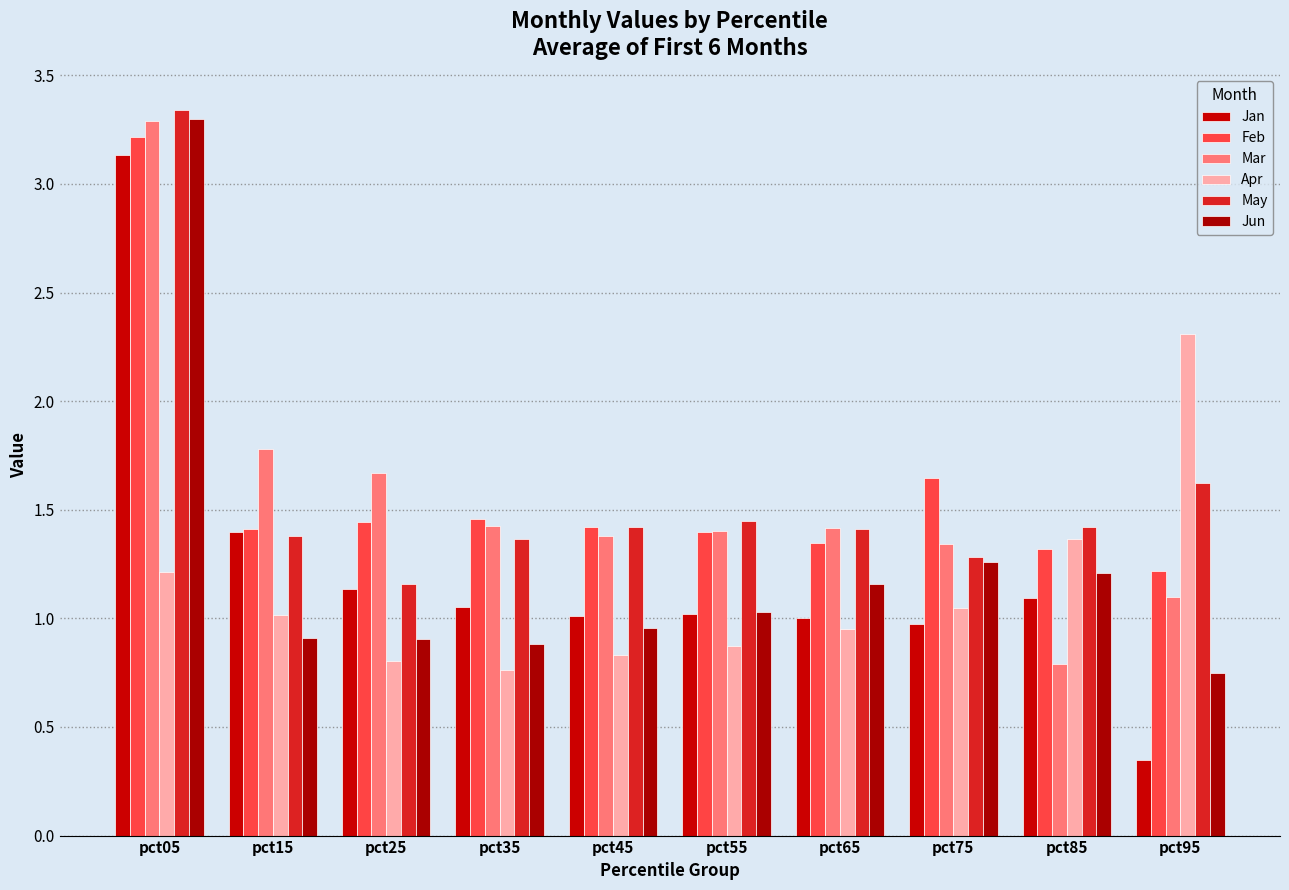

The Jan series shows 1.1 at pct35. True or false?

True